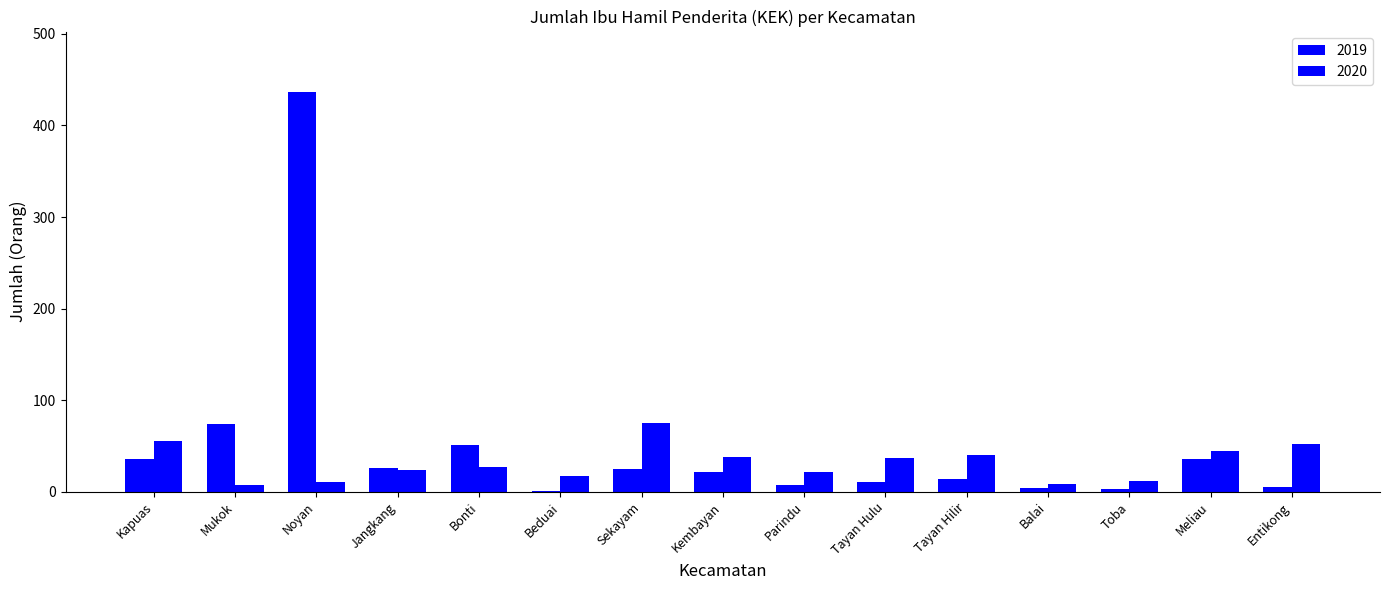

Reading right to left, extract all data points from this chart.

2019: 5	36	3	4	14	11	7	22	25	1	51	26	437	74	36
2020: 52	45	12	9	40	37	22	38	75	17	27	24	11	8	56